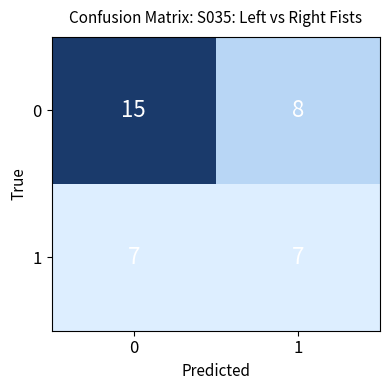

Reading right to left, list all the values displayed in this chart.

0: 1=8	0=15
1: 1=7	0=7